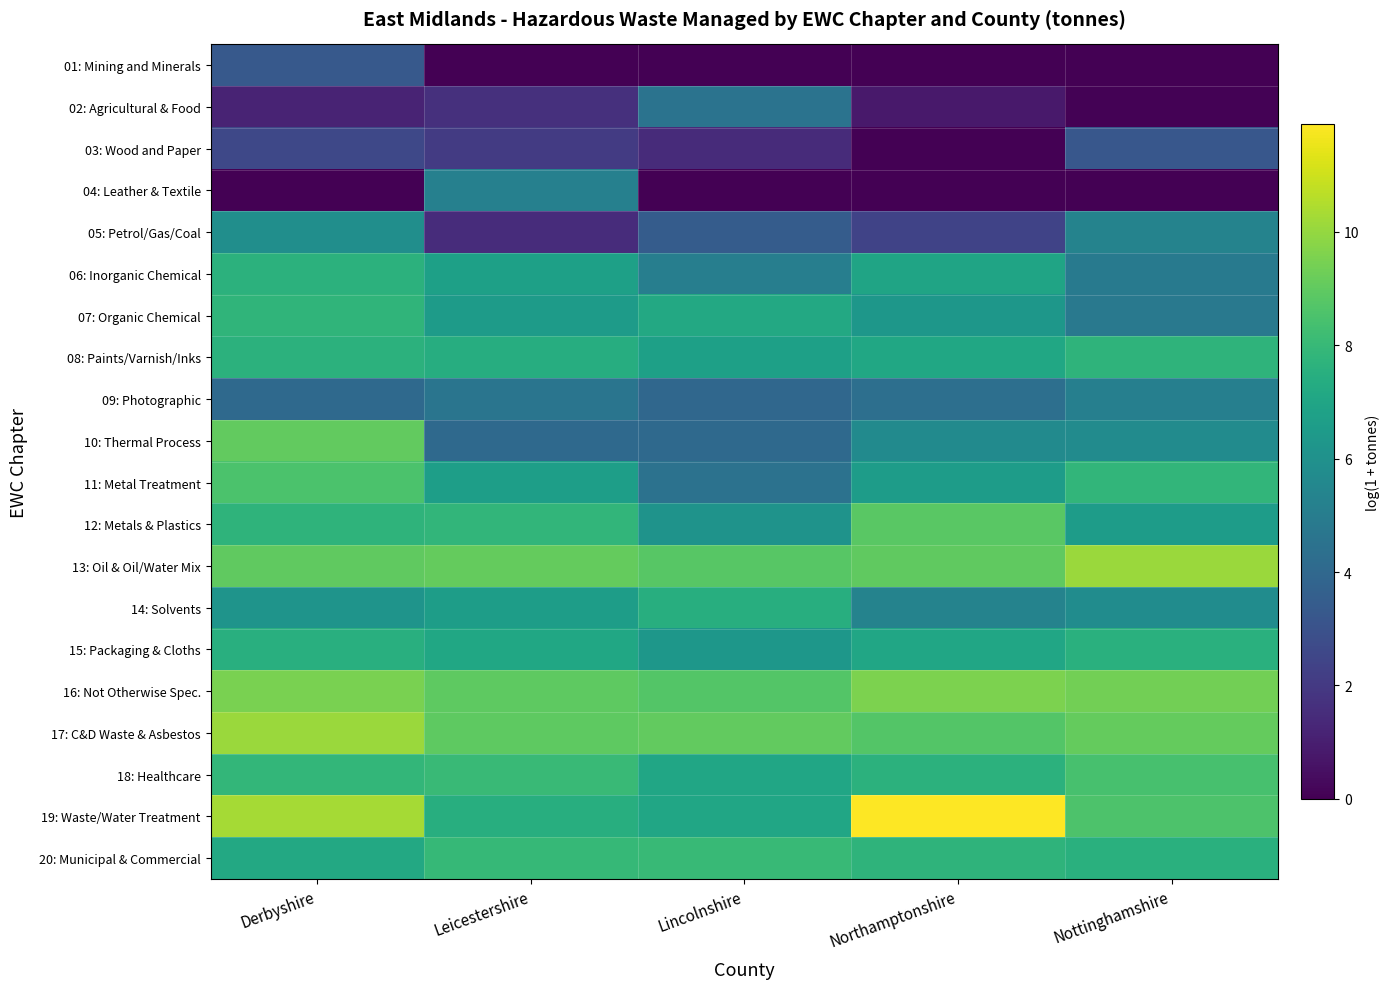

Reading left to right, extract all data points from this chart.

01: Mining and Minerals: Derbyshire=3.3	Leicestershire=0.0	Lincolnshire=0.0	Northamptonshire=0.0	Nottinghamshire=0.0
02: Agricultural & Food: Derbyshire=1.2	Leicestershire=1.7	Lincolnshire=4.5	Northamptonshire=0.8	Nottinghamshire=0.1
03: Wood and Paper: Derbyshire=2.6	Leicestershire=2.1	Lincolnshire=1.5	Northamptonshire=0.0	Nottinghamshire=3.2
04: Leather & Textile: Derbyshire=0.0	Leicestershire=5.2	Lincolnshire=0.0	Northamptonshire=0.0	Nottinghamshire=0.0
05: Petrol/Gas/Coal: Derbyshire=5.9	Leicestershire=1.5	Lincolnshire=3.5	Northamptonshire=2.4	Nottinghamshire=5.3
06: Inorganic Chemical: Derbyshire=7.6	Leicestershire=6.8	Lincolnshire=5.1	Northamptonshire=6.9	Nottinghamshire=4.9
07: Organic Chemical: Derbyshire=7.8	Leicestershire=6.5	Lincolnshire=7.2	Northamptonshire=6.3	Nottinghamshire=4.8
08: Paints/Varnish/Inks: Derbyshire=7.6	Leicestershire=7.4	Lincolnshire=6.8	Northamptonshire=7.1	Nottinghamshire=7.7
09: Photographic: Derbyshire=4.1	Leicestershire=4.6	Lincolnshire=4.0	Northamptonshire=4.3	Nottinghamshire=5.1
10: Thermal Process: Derbyshire=9.0	Leicestershire=4.1	Lincolnshire=4.1	Northamptonshire=5.7	Nottinghamshire=5.8
11: Metal Treatment: Derbyshire=8.5	Leicestershire=6.7	Lincolnshire=4.5	Northamptonshire=6.6	Nottinghamshire=7.8
12: Metals & Plastics: Derbyshire=7.7	Leicestershire=7.8	Lincolnshire=6.1	Northamptonshire=8.8	Nottinghamshire=6.6
13: Oil & Oil/Water Mix: Derbyshire=9.0	Leicestershire=9.1	Lincolnshire=8.8	Northamptonshire=9.0	Nottinghamshire=10.1
14: Solvents: Derbyshire=6.1	Leicestershire=6.6	Lincolnshire=7.5	Northamptonshire=5.3	Nottinghamshire=5.8
15: Packaging & Cloths: Derbyshire=7.5	Leicestershire=7.1	Lincolnshire=6.3	Northamptonshire=7.1	Nottinghamshire=7.6
16: Not Otherwise Spec.: Derbyshire=9.5	Leicestershire=9.0	Lincolnshire=8.7	Northamptonshire=9.6	Nottinghamshire=9.4
17: C&D Waste & Asbestos: Derbyshire=10.1	Leicestershire=8.9	Lincolnshire=9.0	Northamptonshire=8.7	Nottinghamshire=9.1
18: Healthcare: Derbyshire=7.9	Leicestershire=8.1	Lincolnshire=7.1	Northamptonshire=7.6	Nottinghamshire=8.4
19: Waste/Water Treatment: Derbyshire=10.3	Leicestershire=7.4	Lincolnshire=7.1	Northamptonshire=11.9	Nottinghamshire=8.6
20: Municipal & Commercial: Derbyshire=7.2	Leicestershire=8.0	Lincolnshire=8.0	Northamptonshire=7.7	Nottinghamshire=7.5